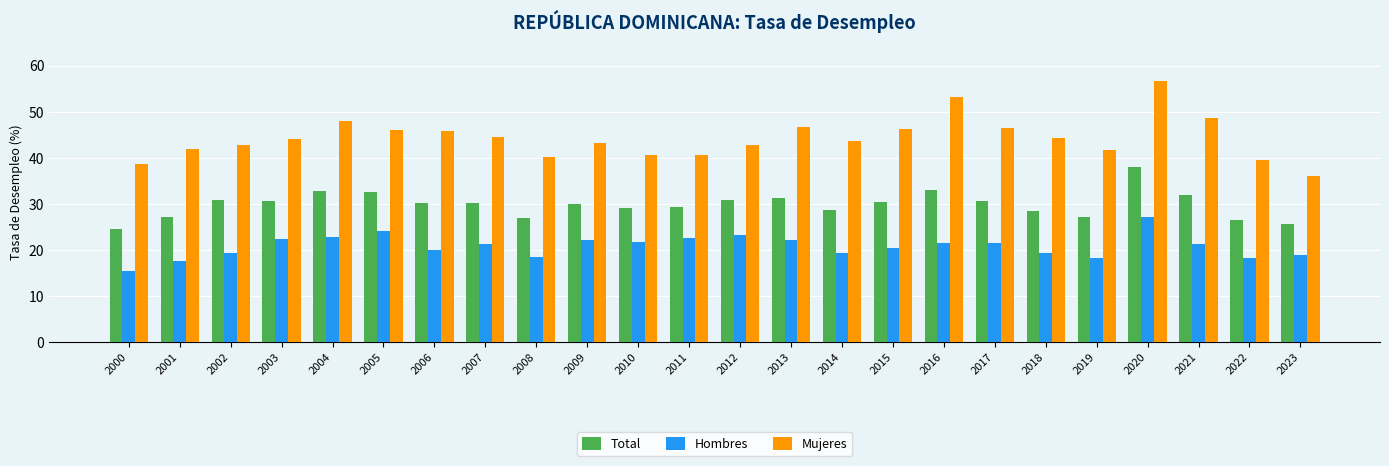

Where does the Total series first go above 30?

2002